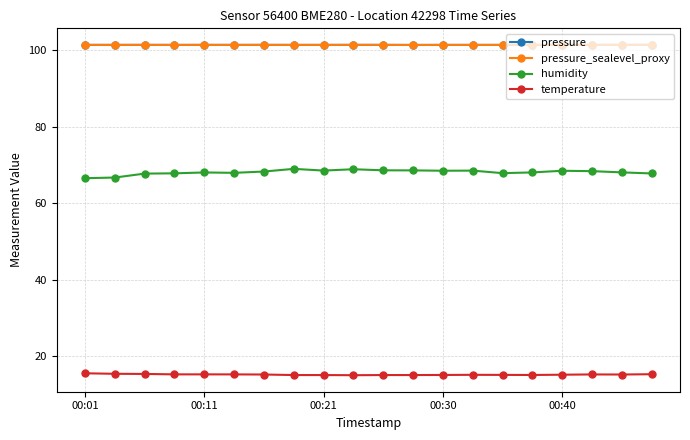

True or false: pressure and temperature intersect in this chart.

False